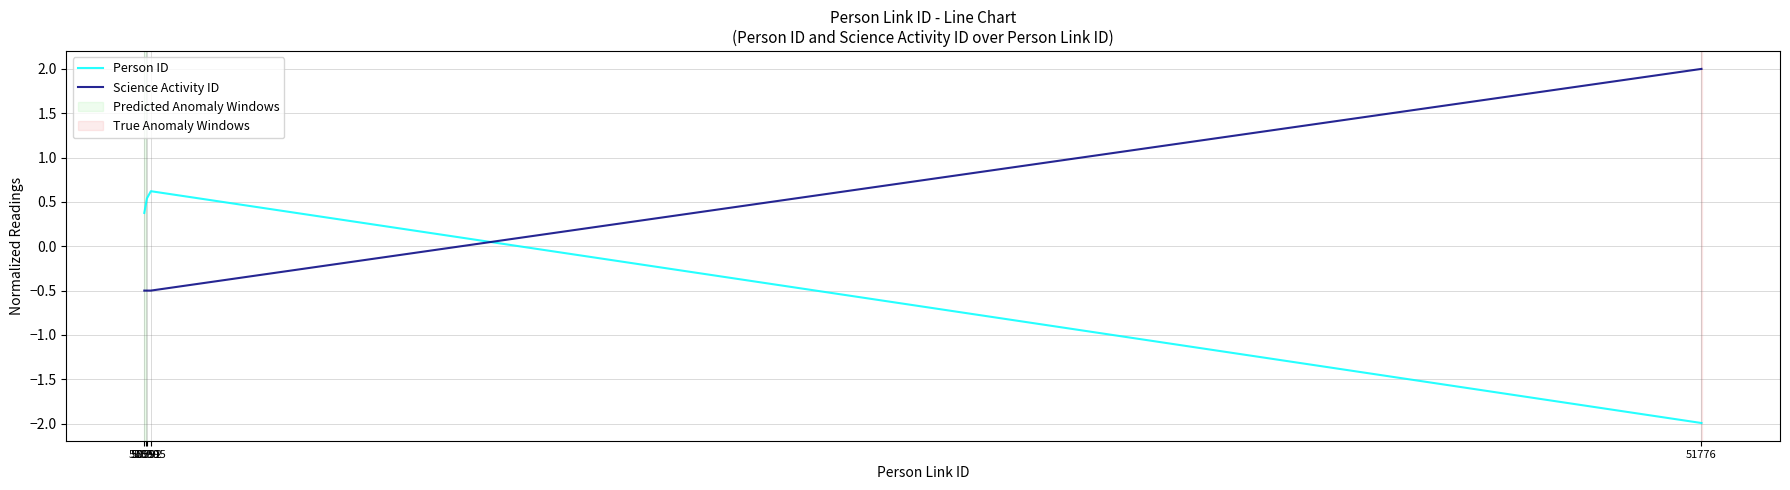

Rank the series by their maximum value, from highest to lowest.

Science Activity ID, Person ID